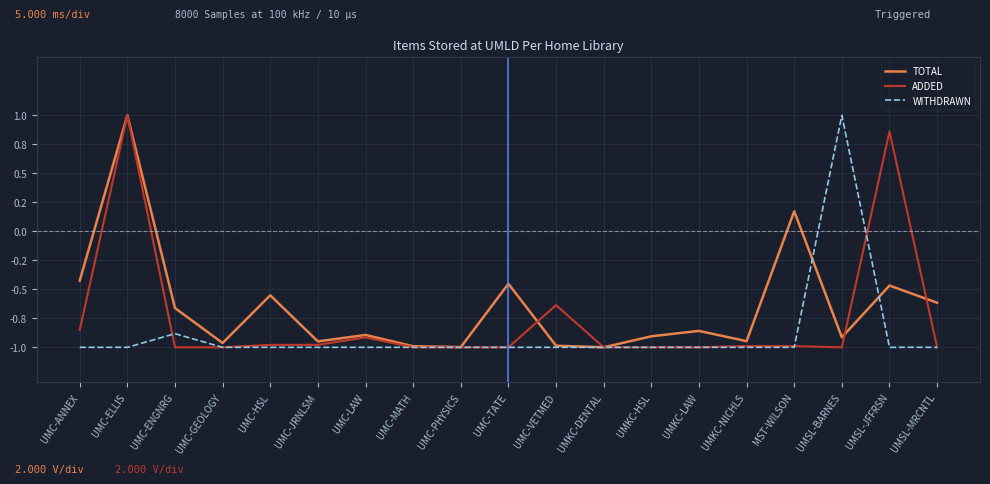

What are all the series names shown in the legend?

TOTAL, ADDED, WITHDRAWN